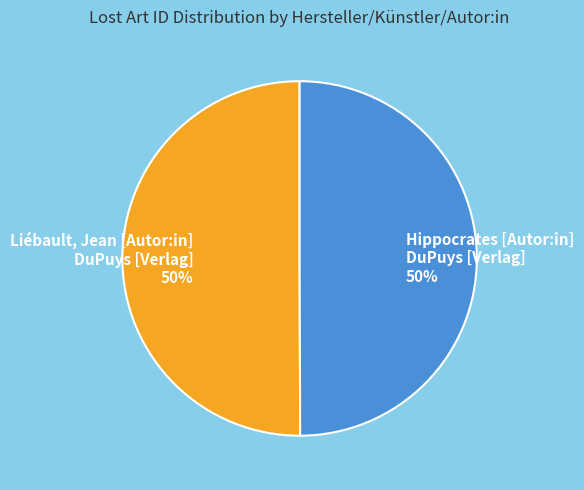

Approximately how many times larger is the value at Liébault, Jean [Autor:in] DuPuys [Verlag] compared to Hippocrates [Autor:in] DuPuys [Verlag]?

1.0